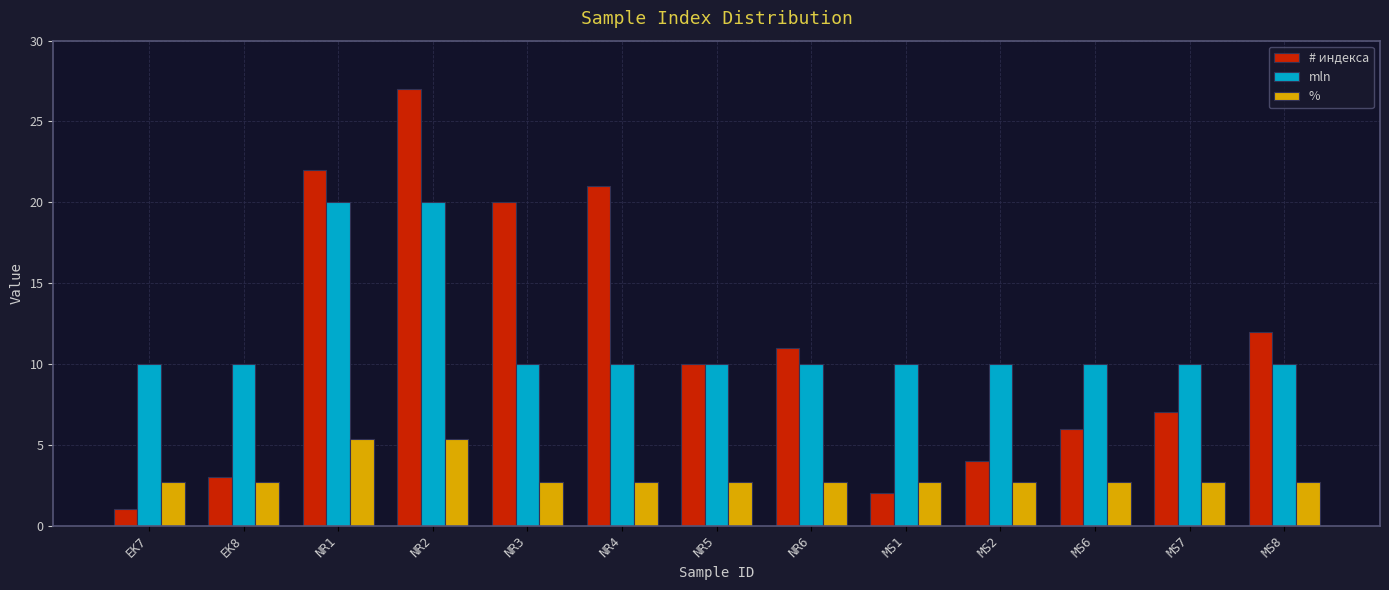

What is the total value across all series at EK8?

15.7